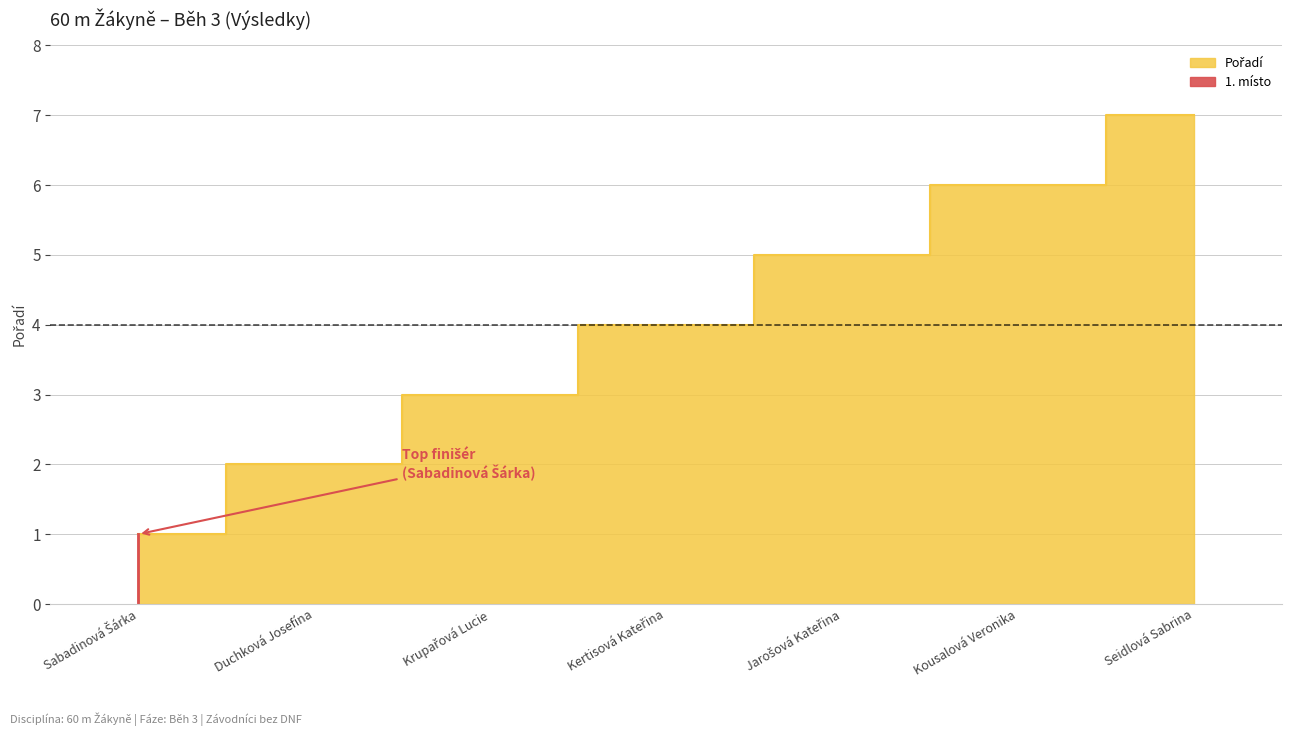

What is the difference between the maximum and second lowest values?

5